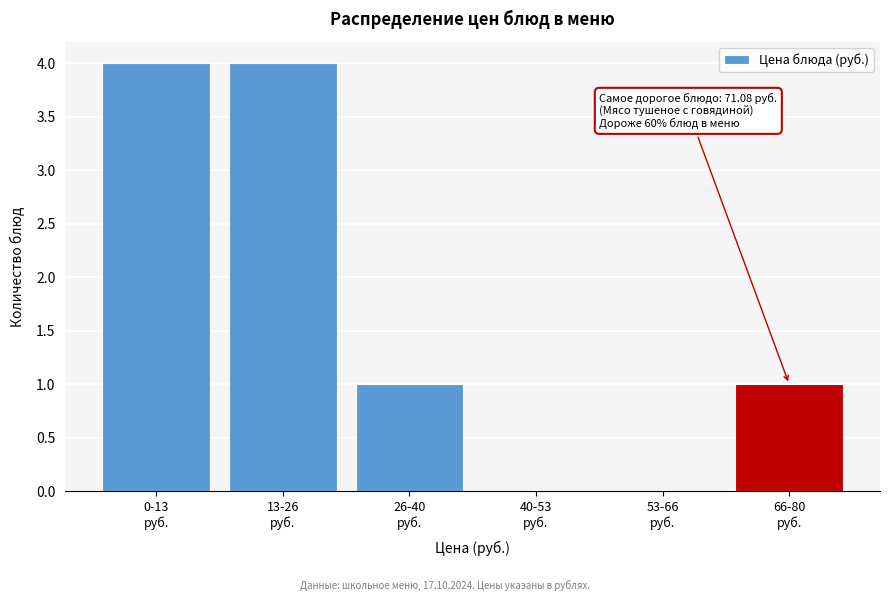

What is the sum of all values?

10